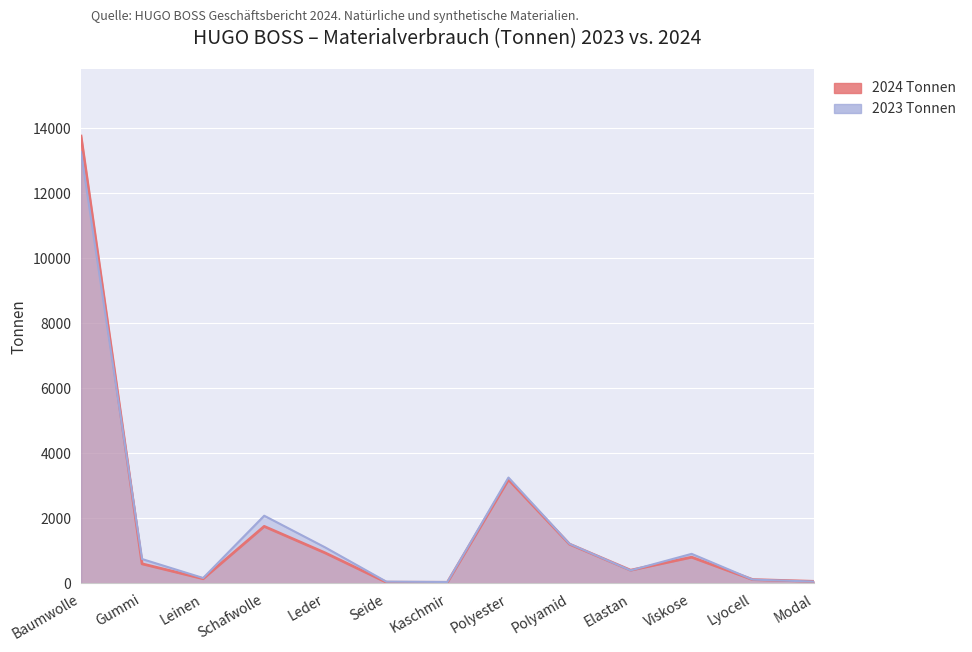

Between which two adjacent categories do 2024 Tonnen and 2023 Tonnen first intersect?

Baumwolle and Gummi